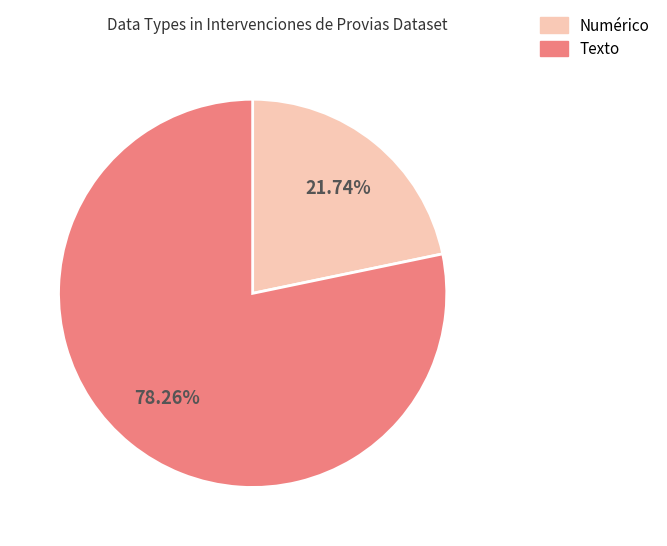

Does Numérico represent more than half of the total?

No